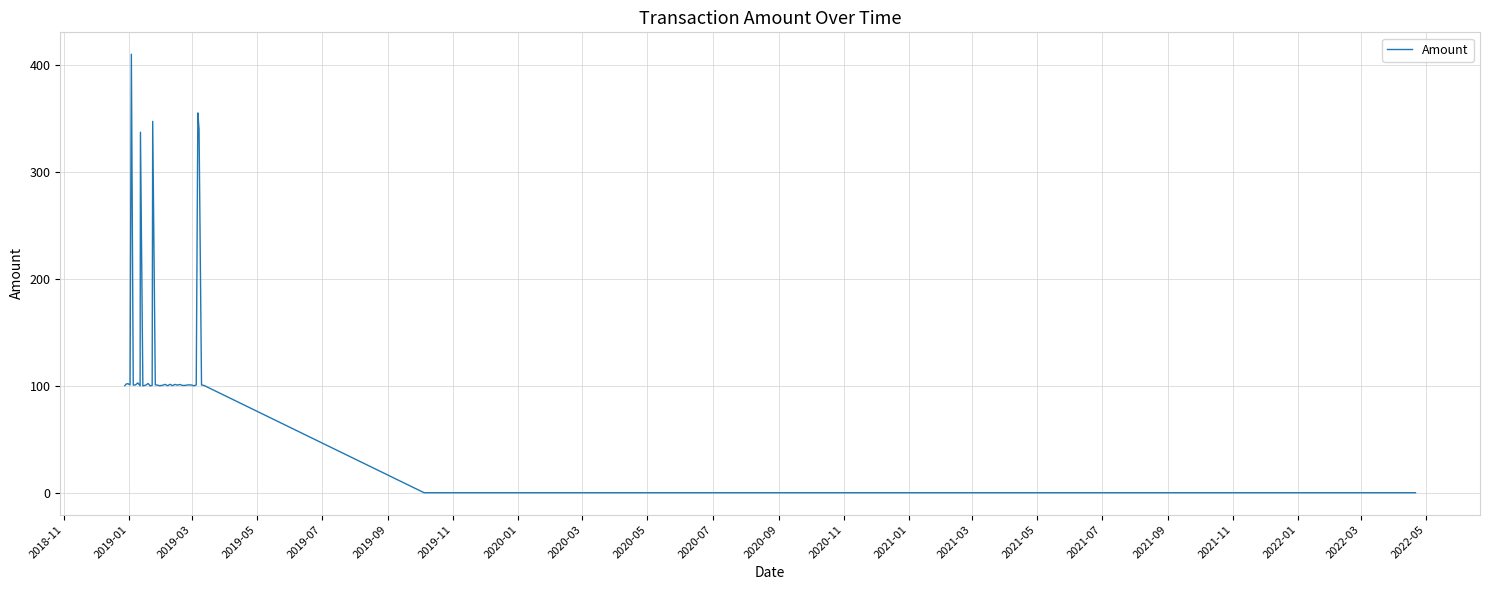

What is the greatest value displayed?

410.4